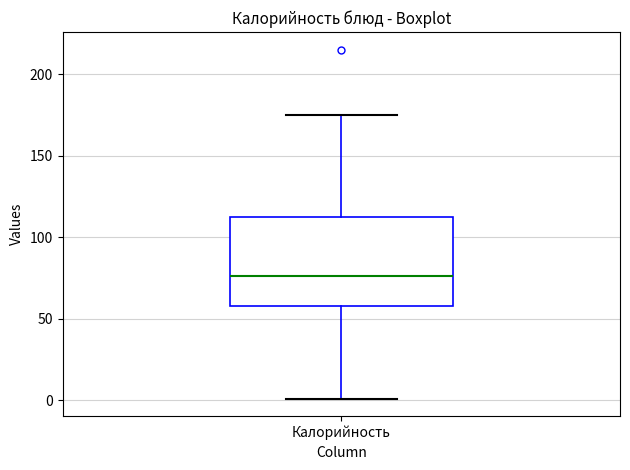

Where is the upper edge of the box for Калорийность on the y-axis? The values are not printed on the chart, so give them approximately, as read against the axis.

115